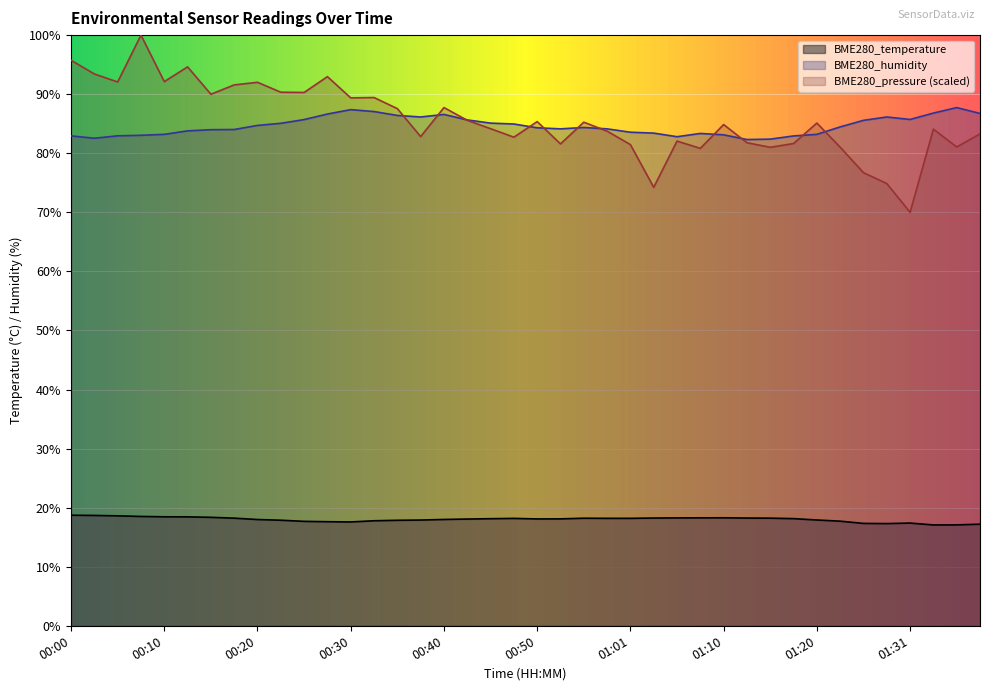

True or false: BME280_temperature and BME280_humidity intersect in this chart.

False